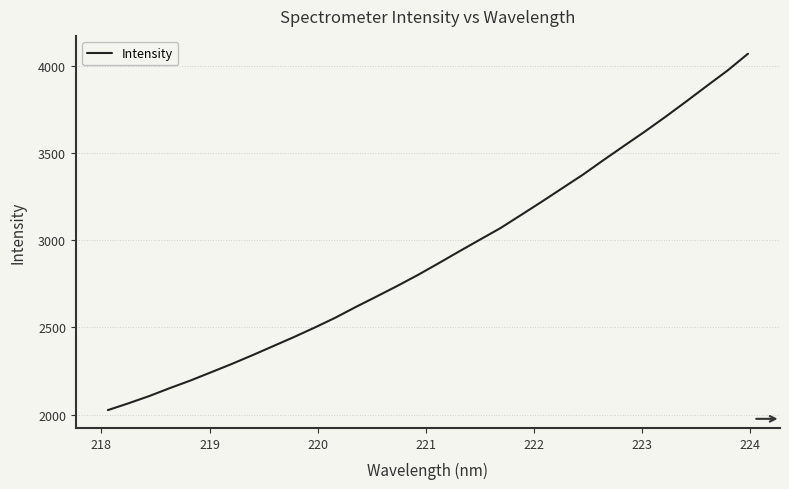

What is the greatest value displayed?

4072.9